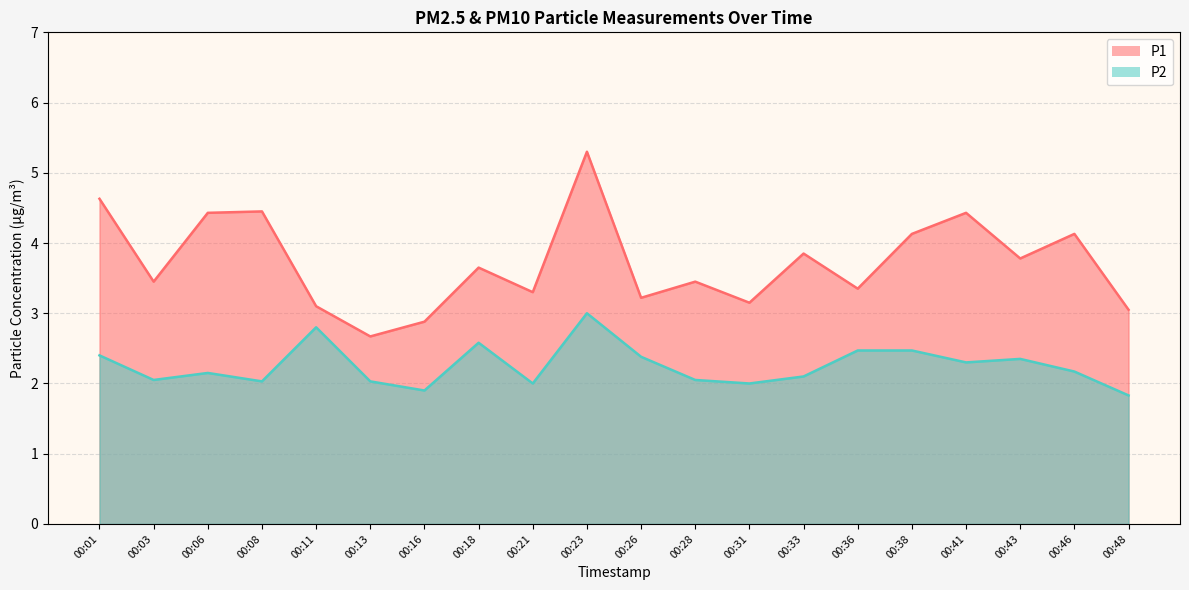

True or false: P2 and P1 intersect in this chart.

False